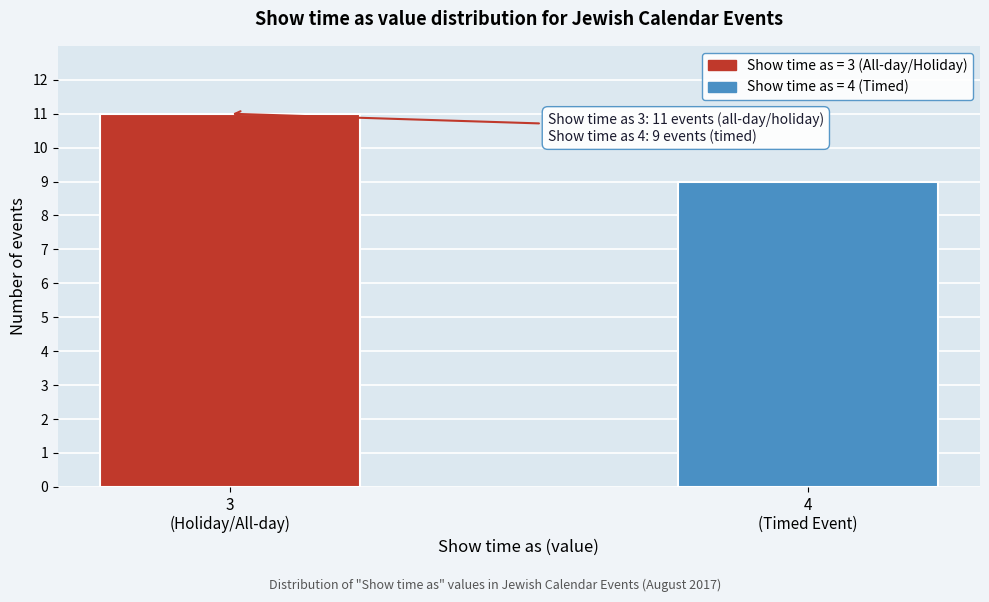

Reading left to right, extract all data points from this chart.

11	9